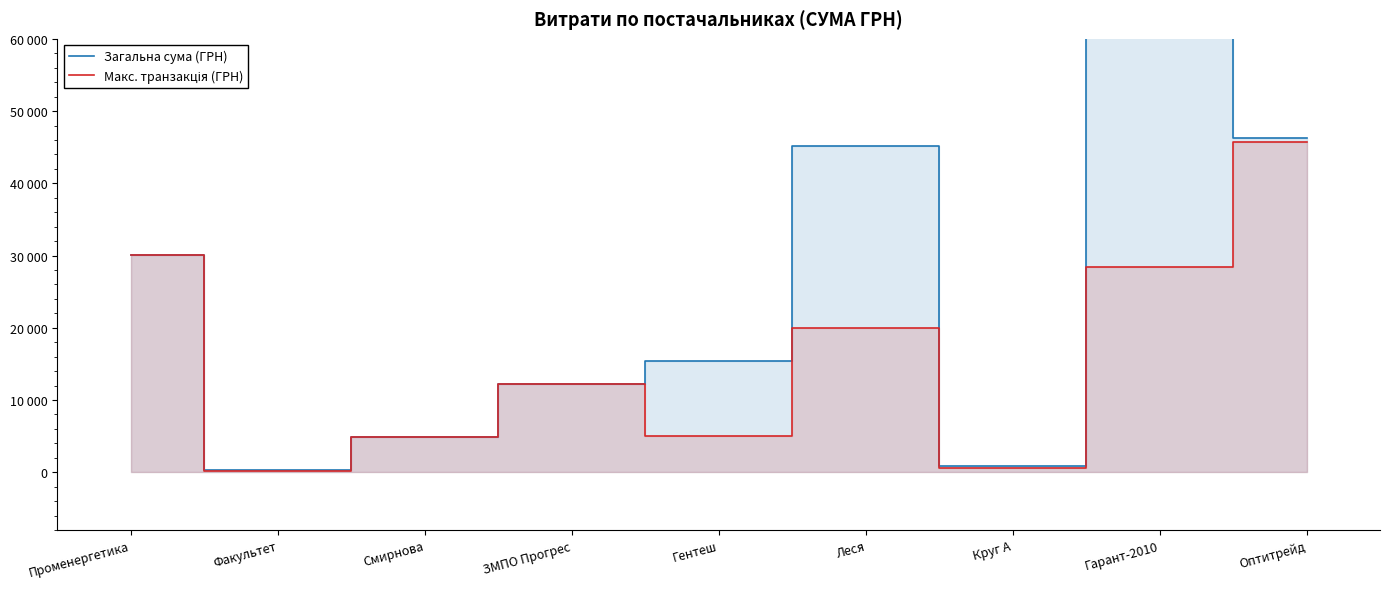

Is it true that Загальна сума (ГРН) equals 75744.3 at Леся?

False